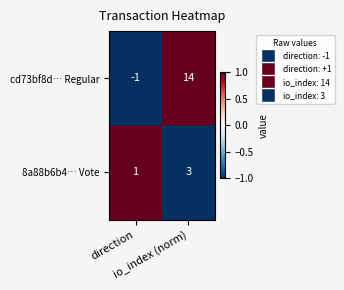

What is the sum of all 8a88b6b4… Vote values?

4